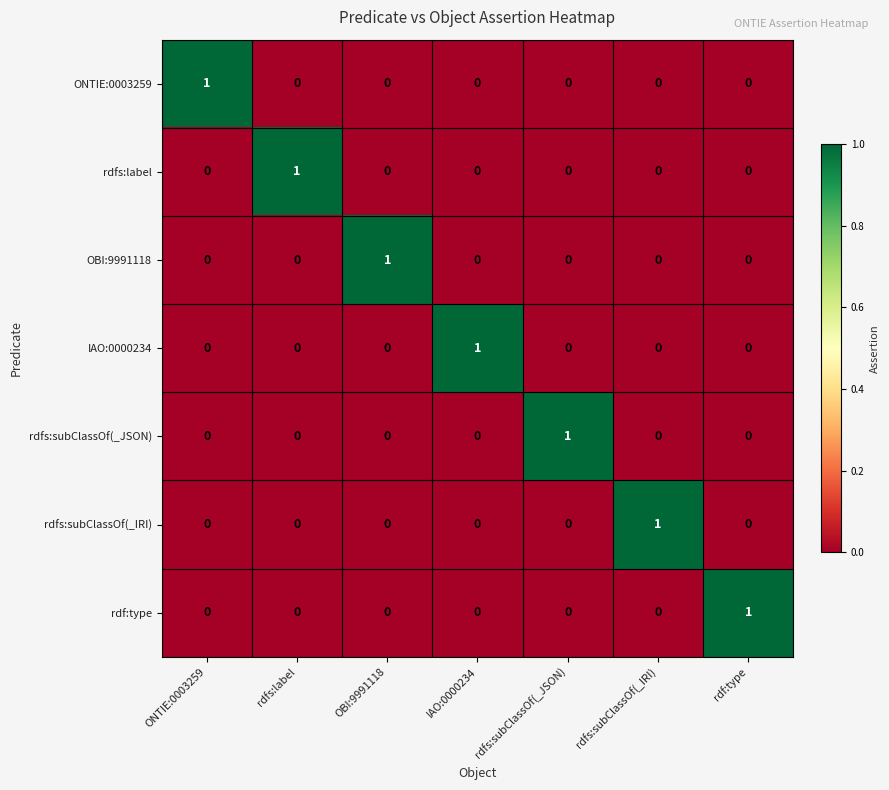

Count the number of data series in this chart.

7